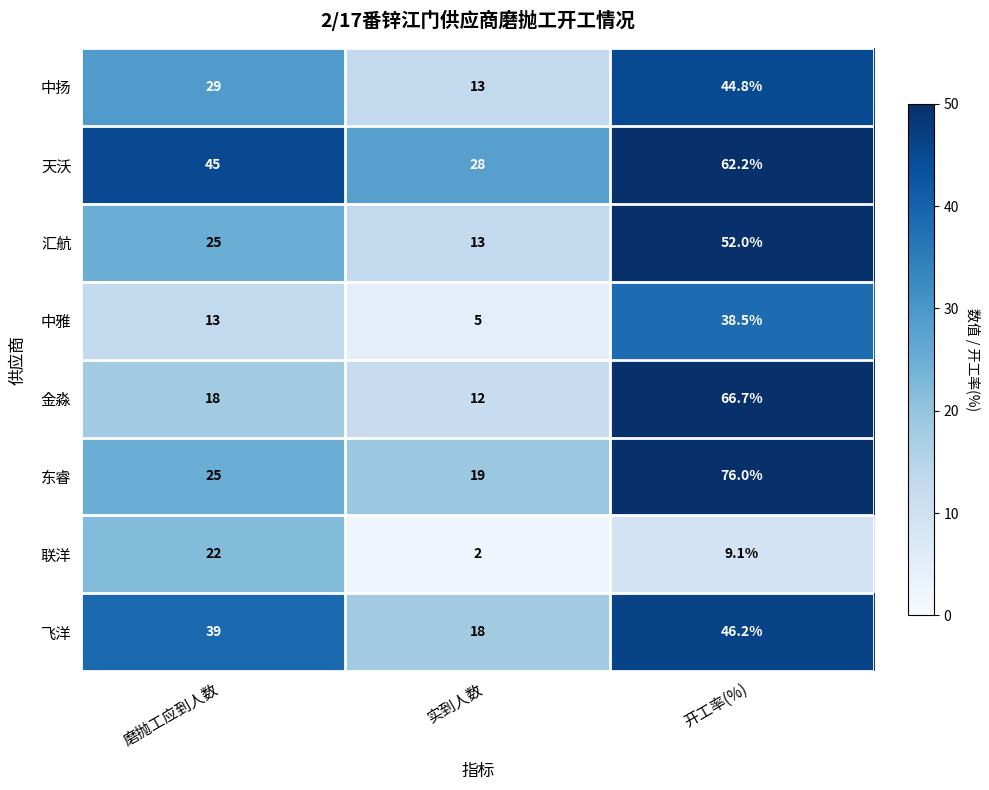

At which category does the chart reach its peak across all series?

开工率(%)